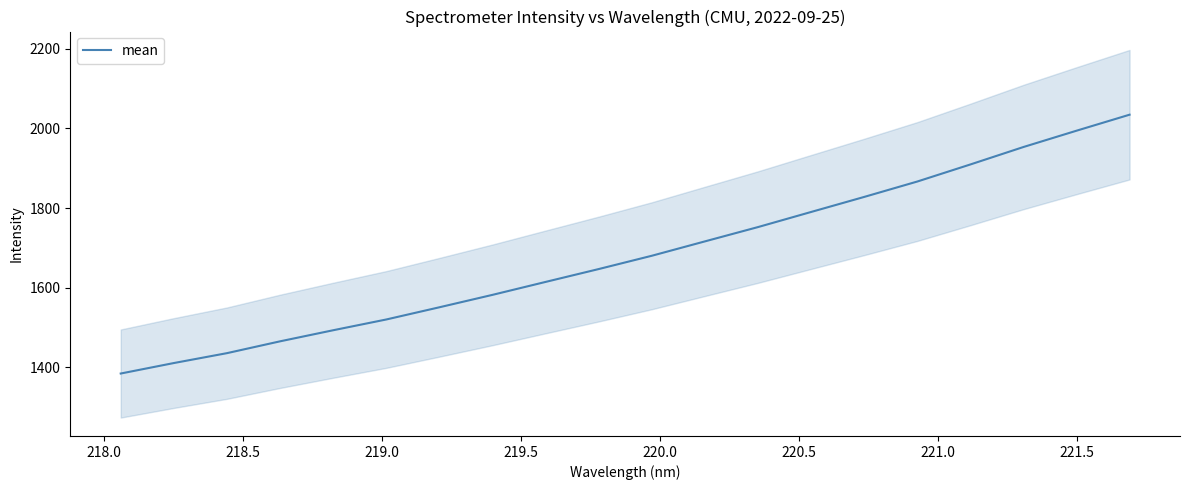

How many values exceed 1680?

10